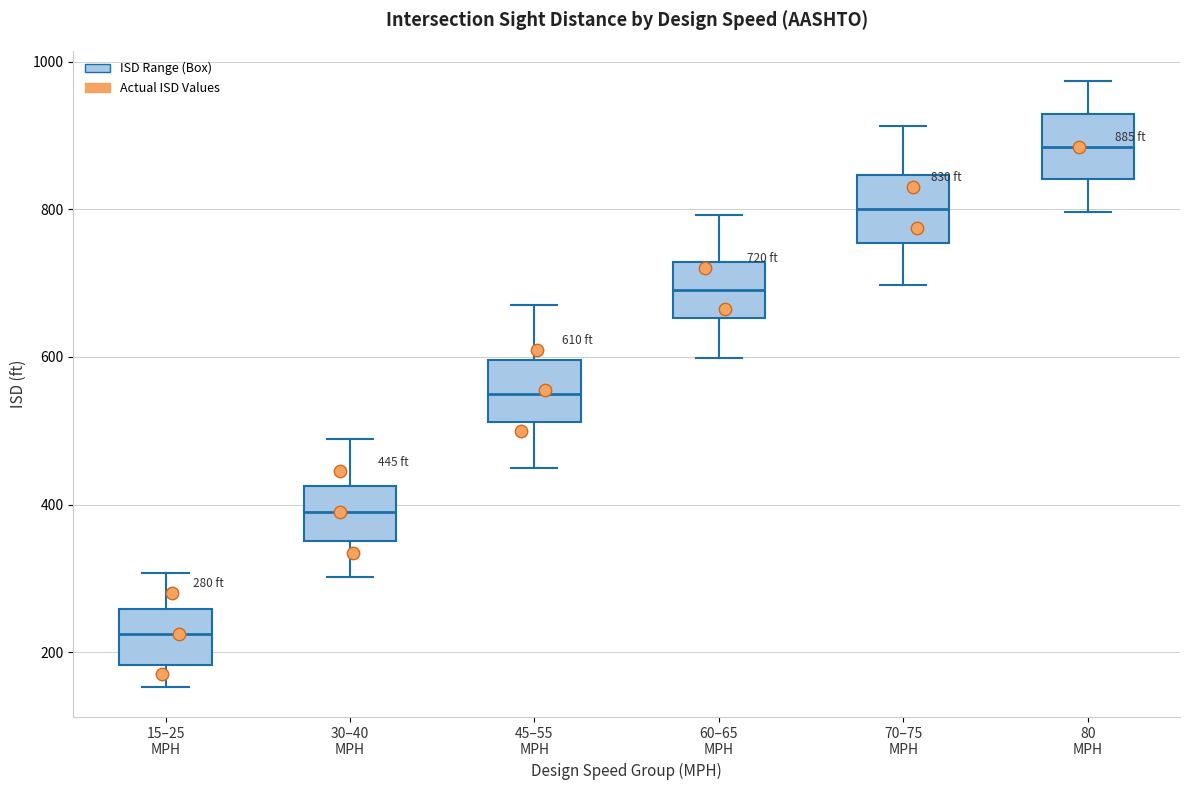

Which box's median line is the highest?

80 MPH